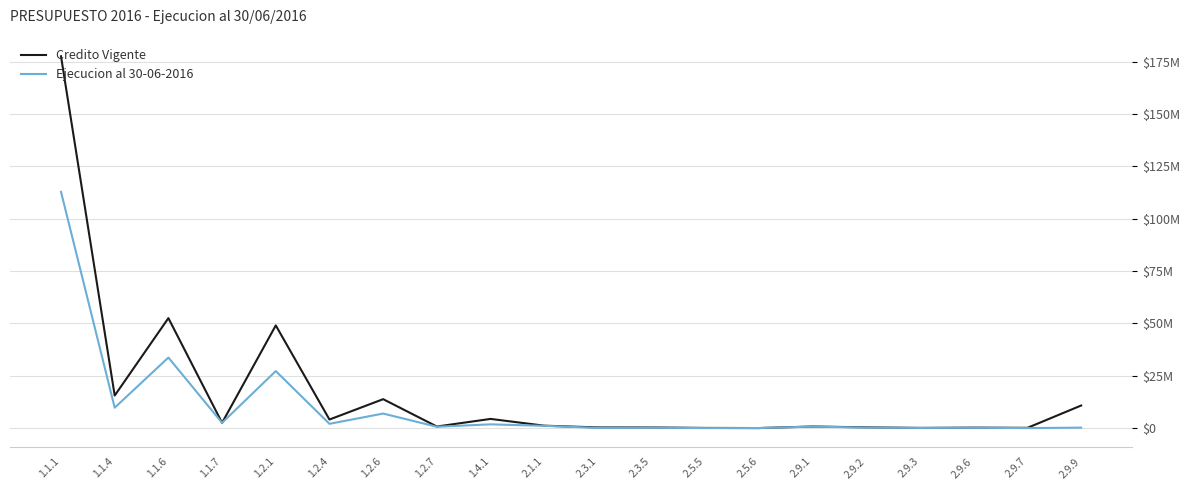

Reading left to right, list all the values displayed in this chart.

Credito Vigente: 177512073	15531006	52494812	2510579	49015534	4084628	13806042	744953	4378801	1146759	312640	300000	80000	14040	753500	356160	80000	213669	120000	10773000
Ejecucion al 30-06-2016: 112784355	9732433	33674126	2510579	27217590	2037588	6935999	633378	1784947	1082572	88734	190408	0	14040	700356	243586	80000	150017	0	208445